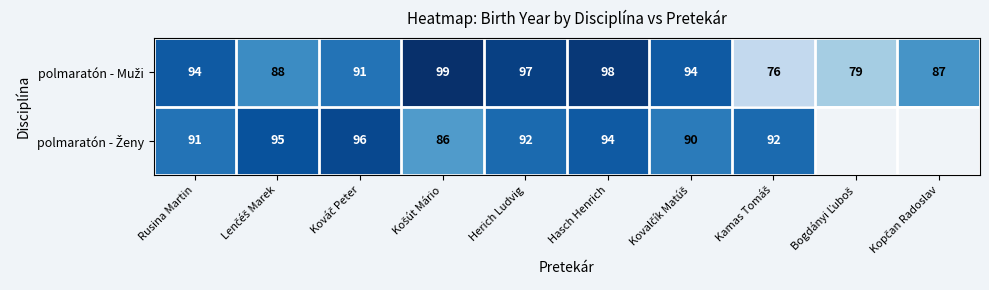

At which category does the chart reach its minimum across all series?

Kamas Tomáš